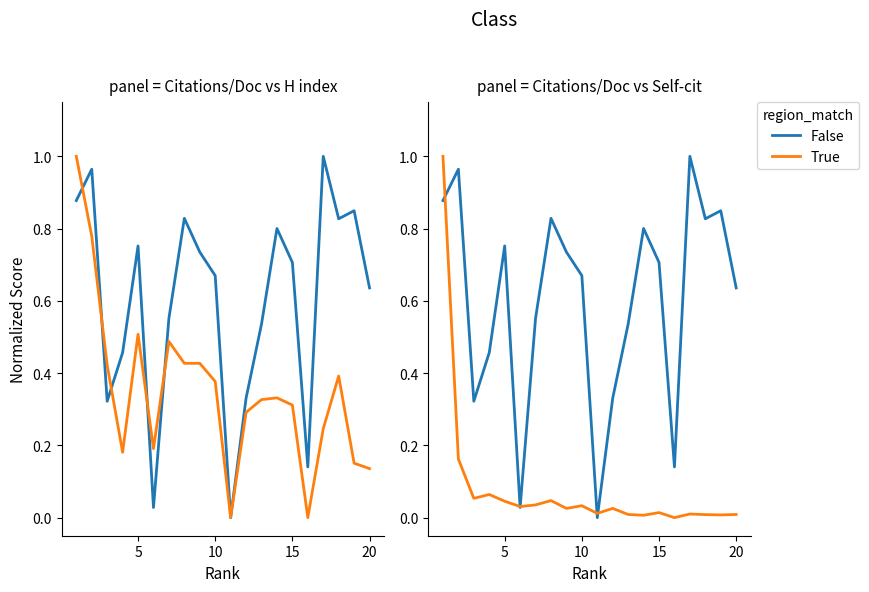

What are all the series names shown in the legend?

False, True